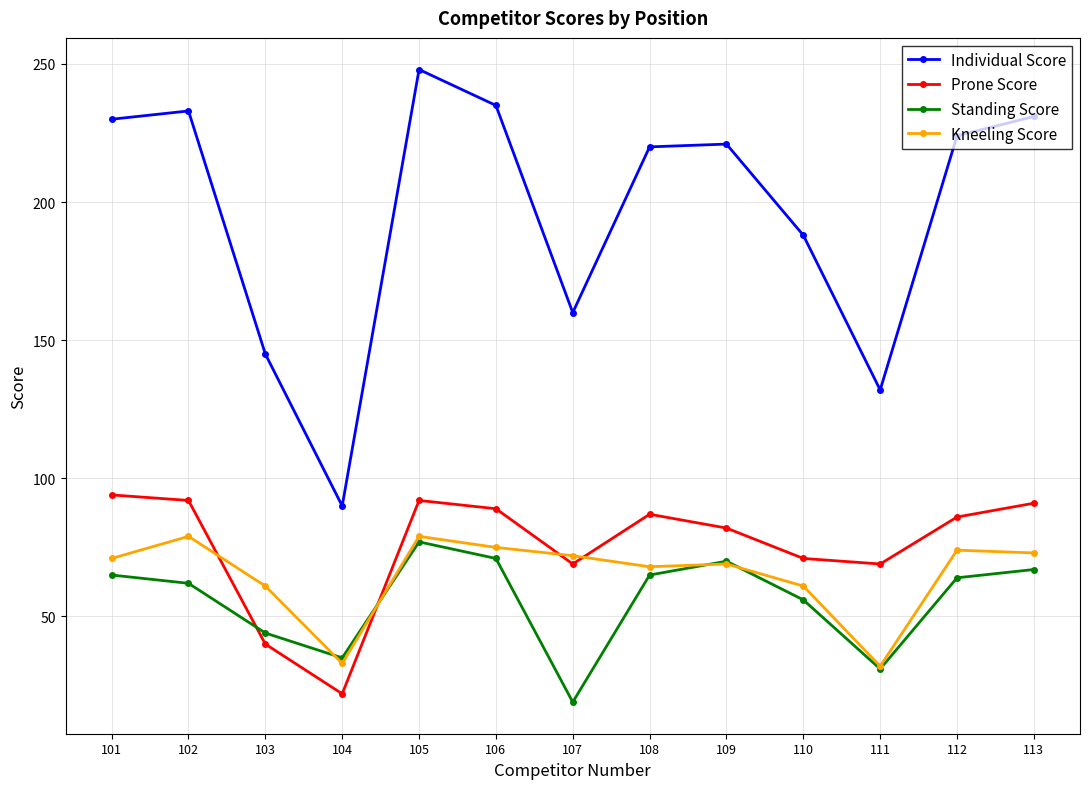

True or false: Individual Score and Prone Score cross at least once.

False